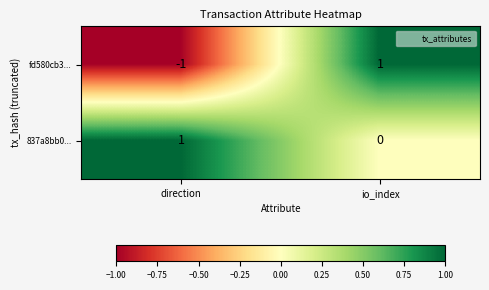

What is the minimum value shown in the chart?

-1